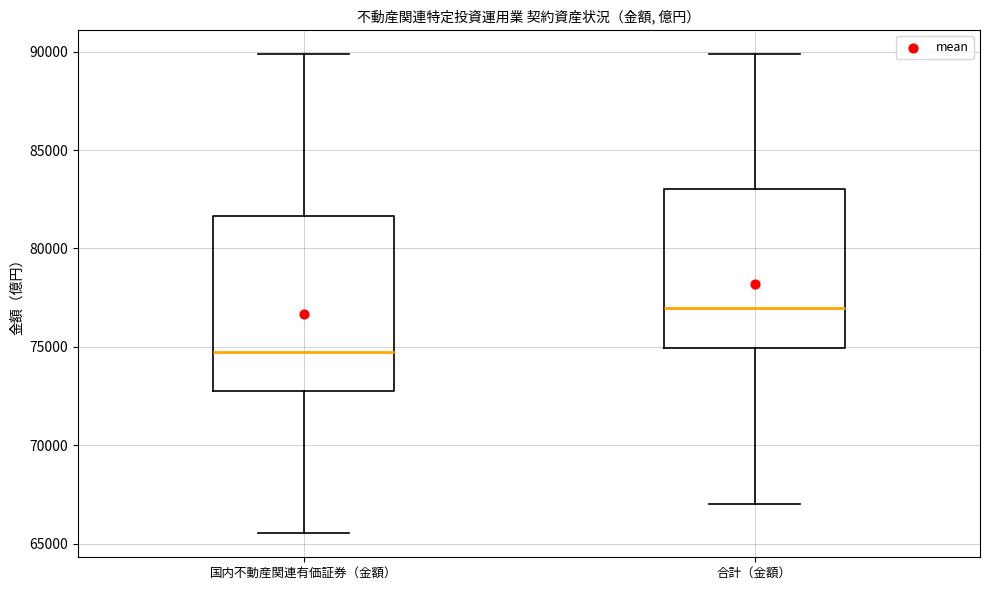

Reading left to right, transcribe this box plot: for each box, give where its median line is, the range the box spans, and where its two whiskers end, as read against the y-axis. The values are not printed on the chart, so give them approximately, as read against the axis.

国内不動産関連有価証券（金額）: median 74500, box 73000 to 81500, whiskers 65500 to 90000
合計（金額）: median 77000, box 75000 to 83000, whiskers 67000 to 90000